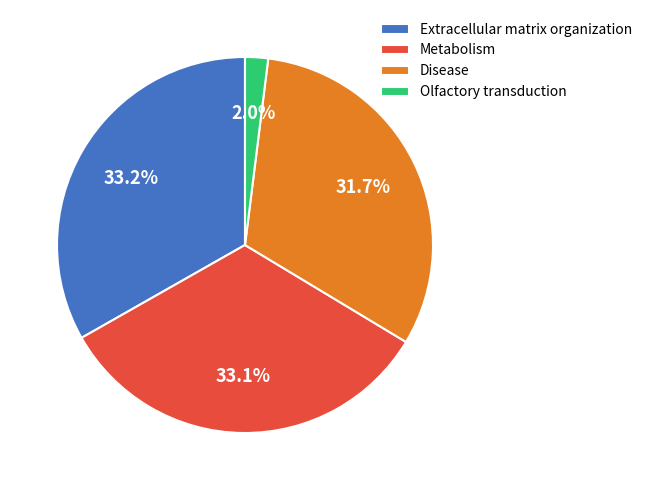

To the nearest percent, what is the difference between the largest and smallest slice percentages?

31%